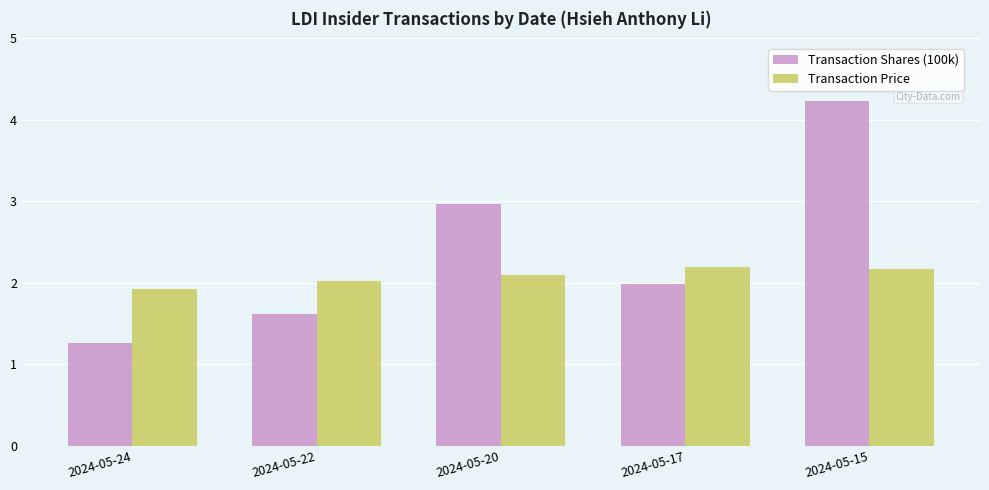

List the series in order of their overall mean, lowest first.

Transaction Price, Transaction Shares (100k)